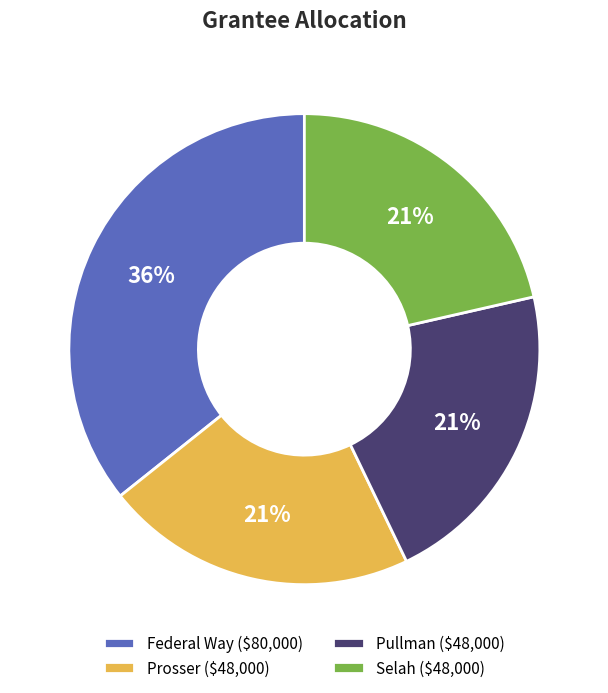

To the nearest percent, what is the average slice percentage?

25%